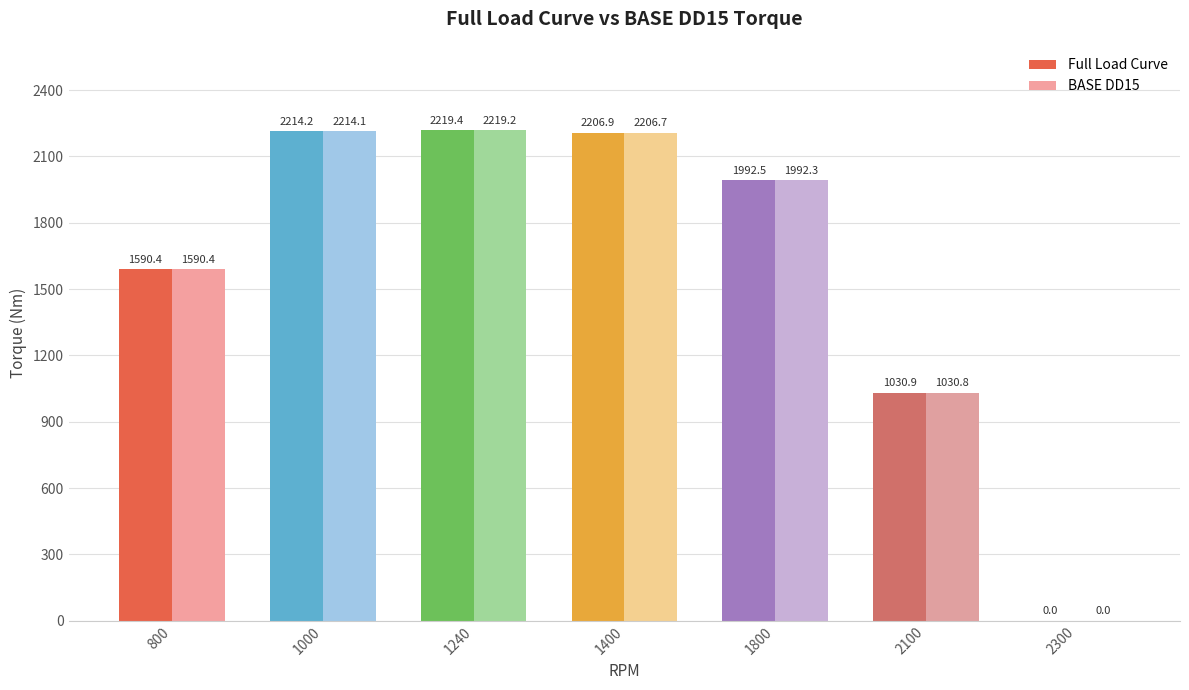

Which series has the largest total across all categories?

Full Load Curve